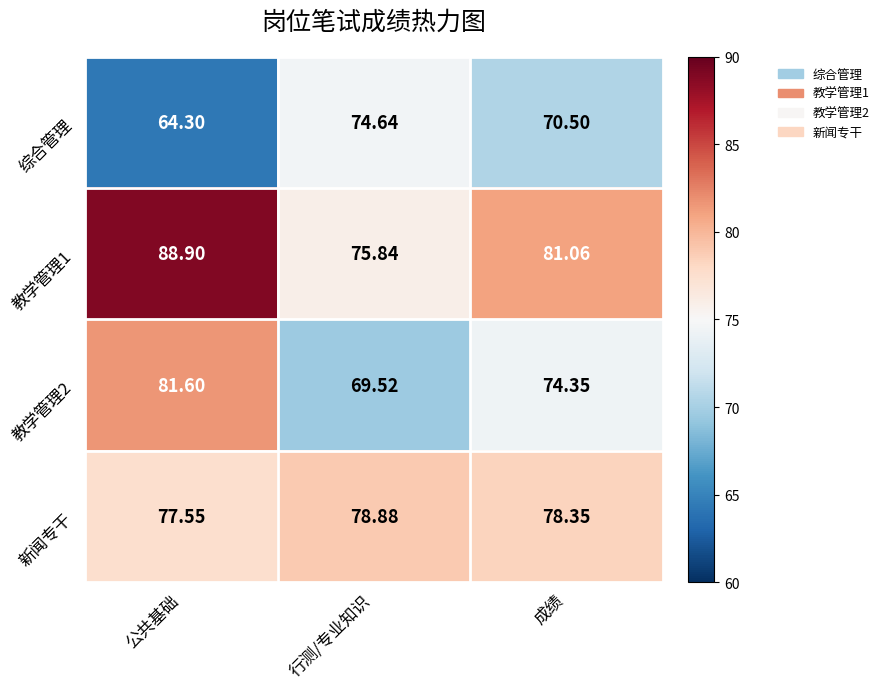

What is the total value across all series at 行测/专业知识?

298.9